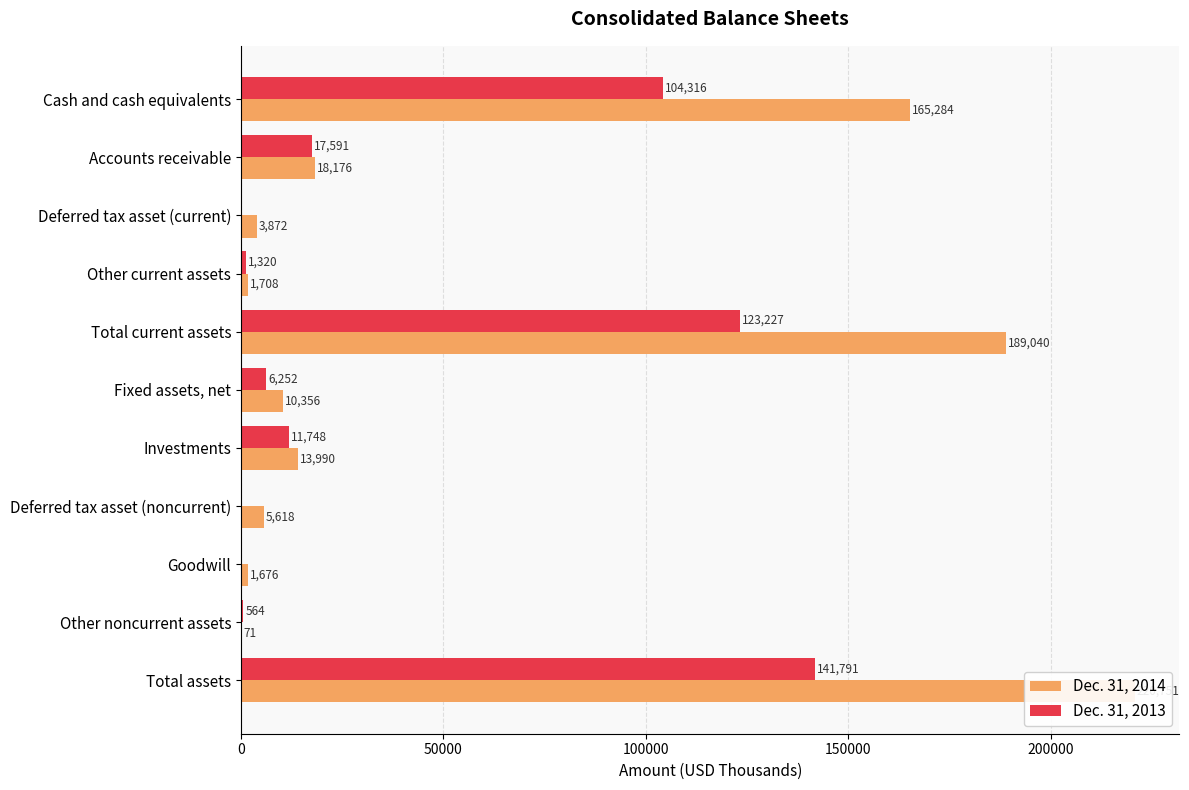

Reading left to right, transcribe all the data shown in this chart.

Dec. 31, 2014: 165284	18176	3872	1708	189040	10356	13990	5618	1676	71	220751
Dec. 31, 2013: 104316	17591	0	1320	123227	6252	11748	0	0	564	141791